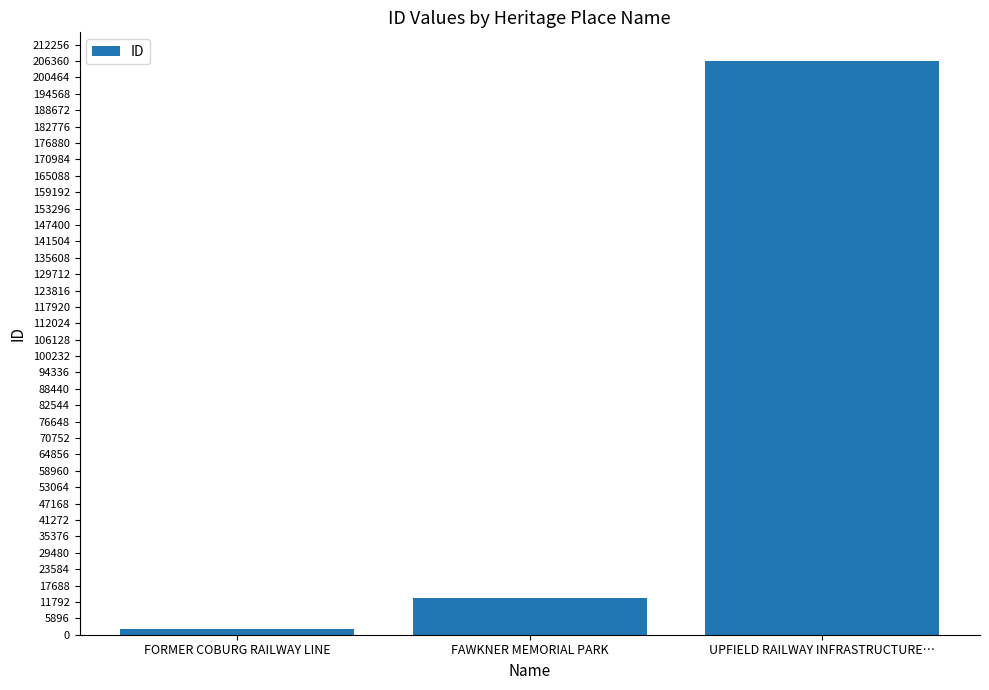

At which category does the chart reach its minimum across all series?

FORMER COBURG RAILWAY LINE